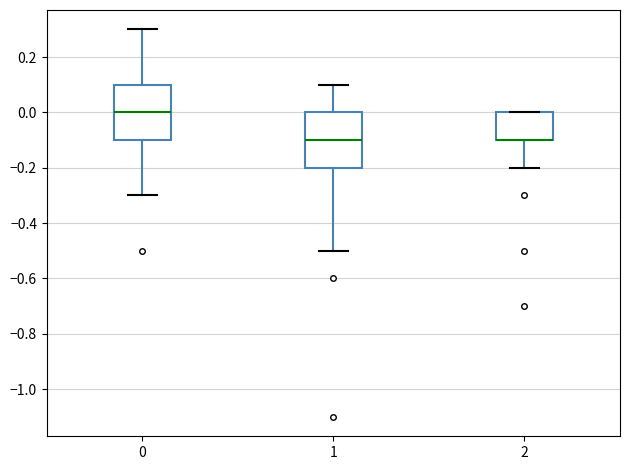

Reading left to right, read every box against the y-axis: the position of its median line, the range the box covers, and the ends of its whiskers. The values are not printed on the chart, so give them approximately, as read against the axis.

0: median 0.0, box -0.1 to 0.1, whiskers -0.3 to 0.3
1: median -0.1, box -0.2 to 0.0, whiskers -0.5 to 0.1
2: median -0.1 (drawn on the box's lower edge), box -0.1 to 0.0, whiskers -0.2 to 0.0